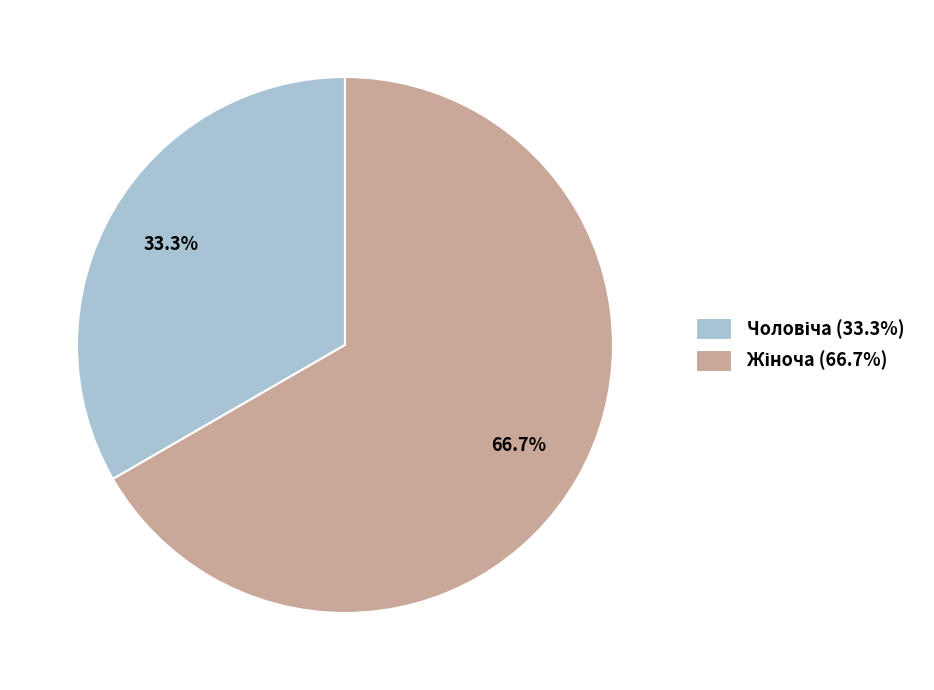

Is there any slice that represents more than half of the pie?

Yes